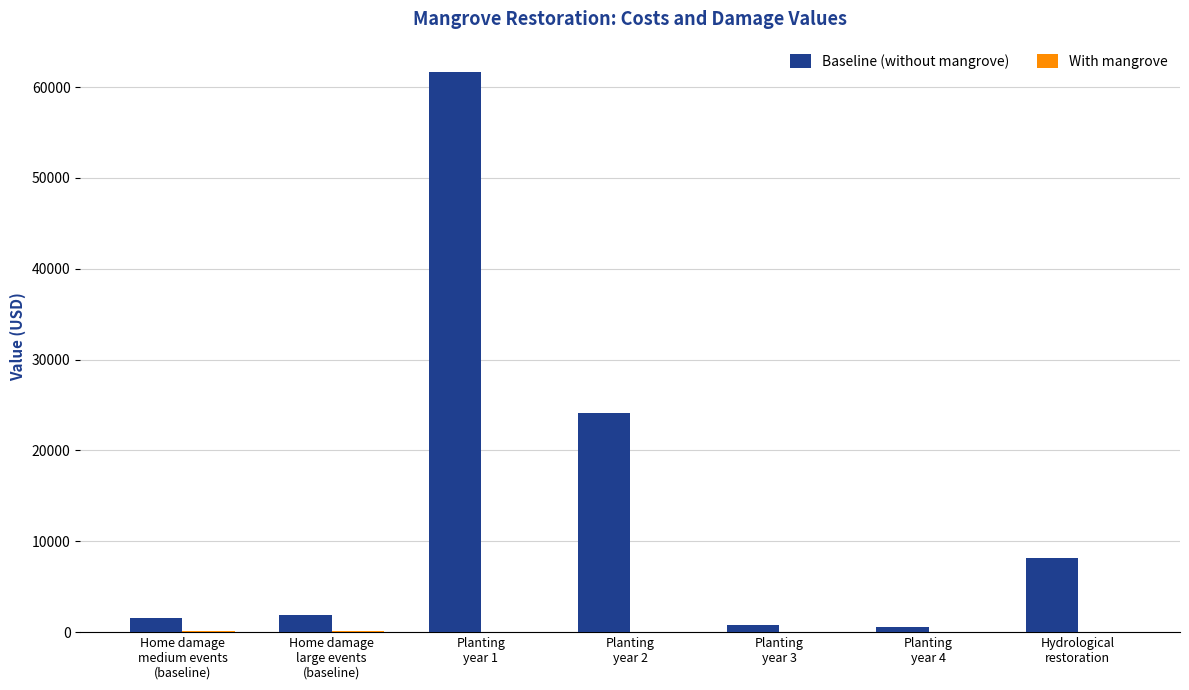

Are the bars horizontal?

No